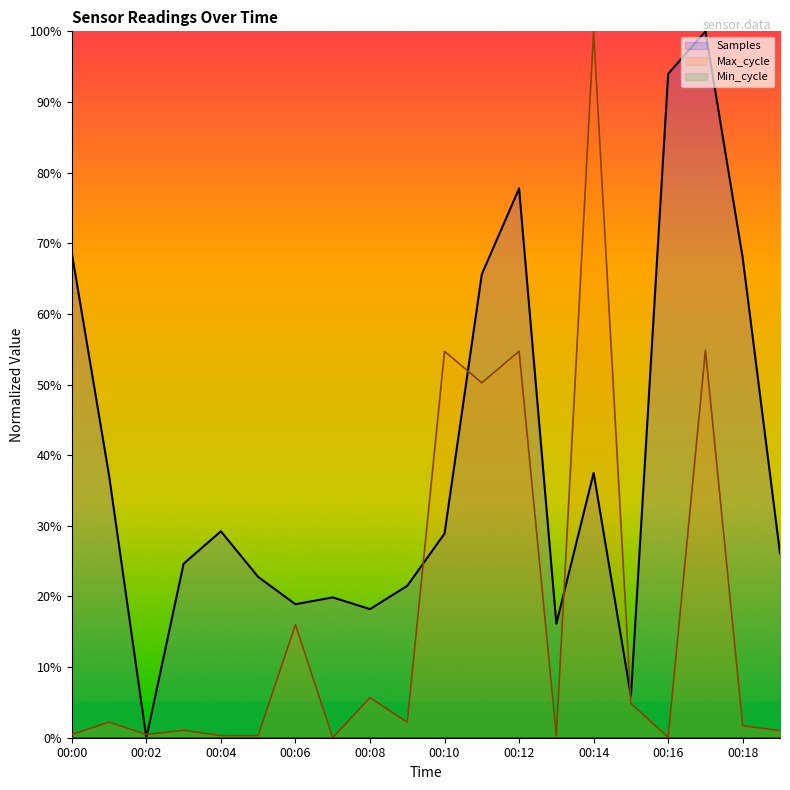

Does the chart display data point markers on the line(s)?

No